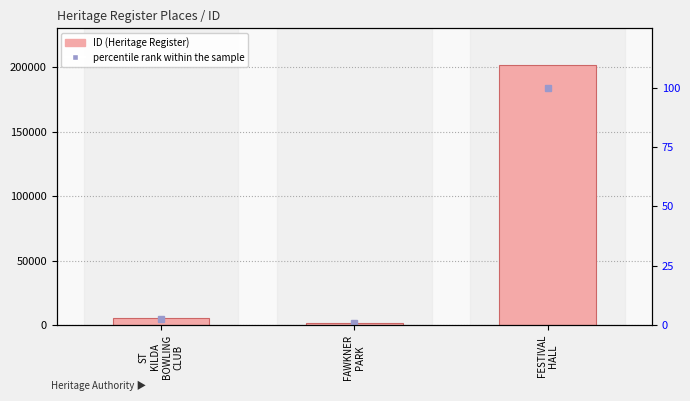

The percentile rank within the sample series shows 144.0 at FESTIVAL
HALL. True or false?

False